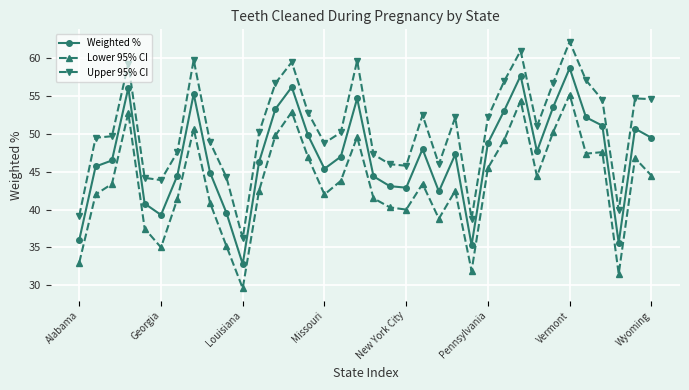

True or false: Upper 95% CI has more than 2 points higher than both neighbors.

True